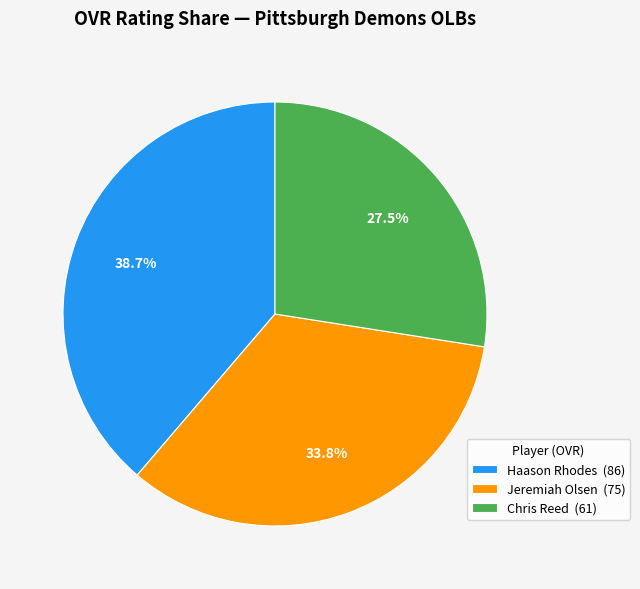

Which category has the smallest portion of the pie?

Chris Reed